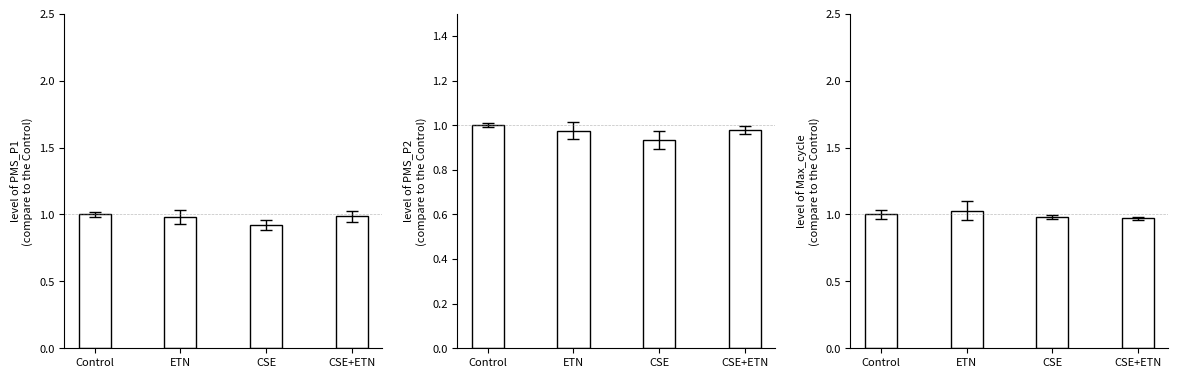

Count the PMS_P1 values in the range 0 to 1.

4